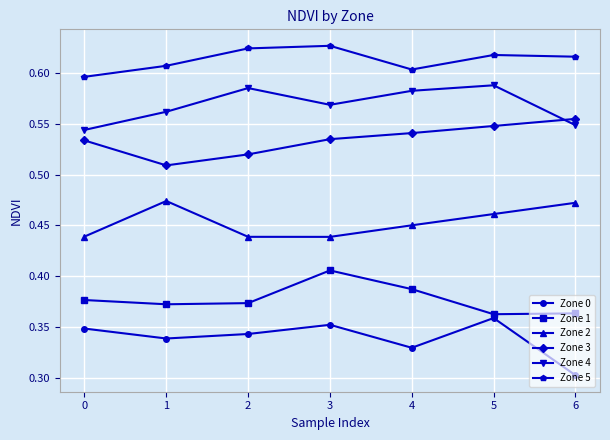

True or false: Zone 5 and Zone 2 cross at least once.

False